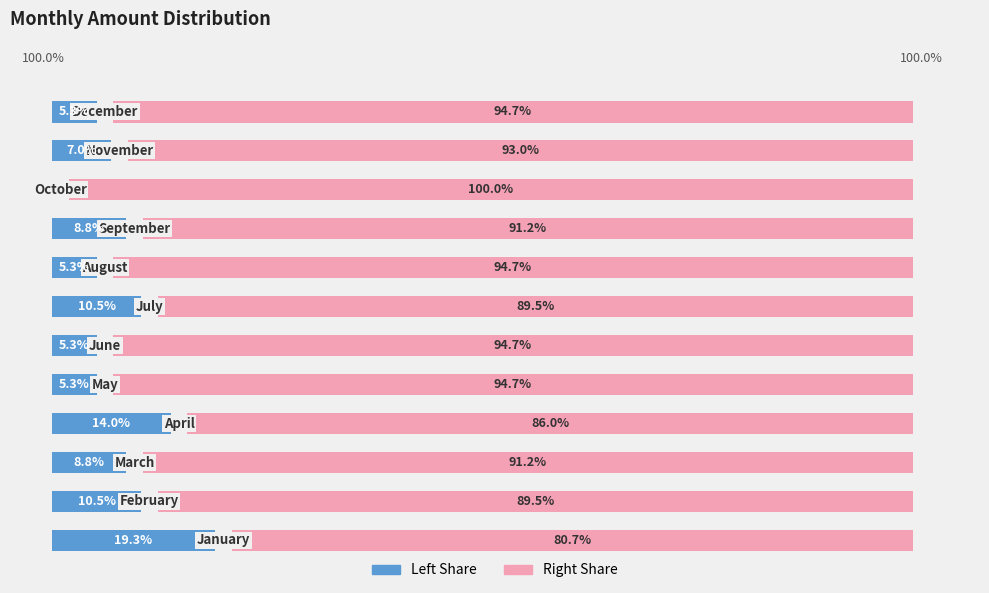

What value does the Amount (Right) series have at 7?

94.7